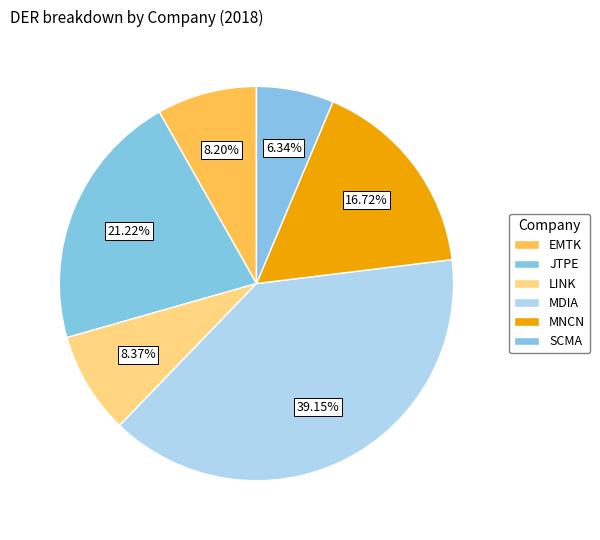

What is the largest slice in the pie chart?

MDIA